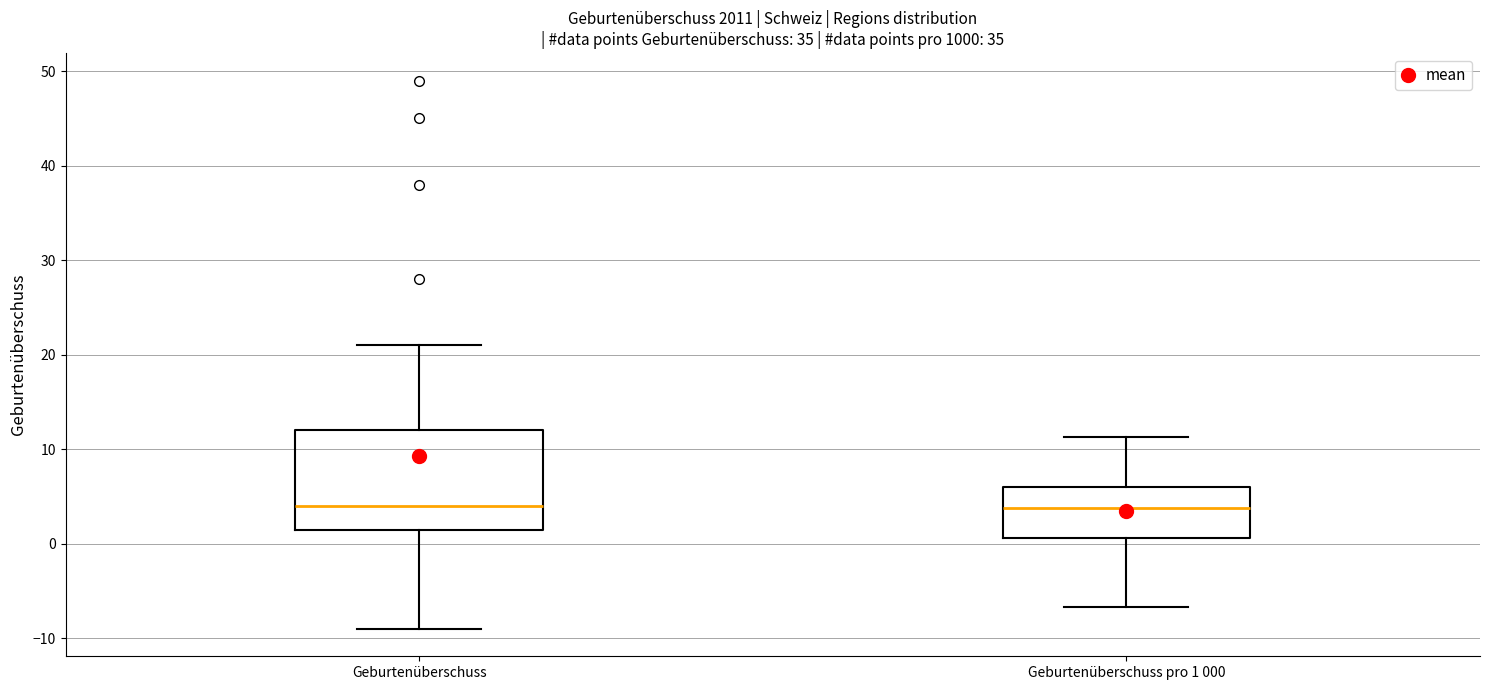

Reading left to right, transcribe this box plot: for each box, give where its median line is, the range the box spans, and where its two whiskers end, as read against the y-axis. The values are not printed on the chart, so give them approximately, as read against the axis.

Geburtenüberschuss: median 4, box 2 to 12, whiskers -9 to 21
Geburtenüberschuss pro 1 000: median 4, box 1 to 6, whiskers -7 to 11